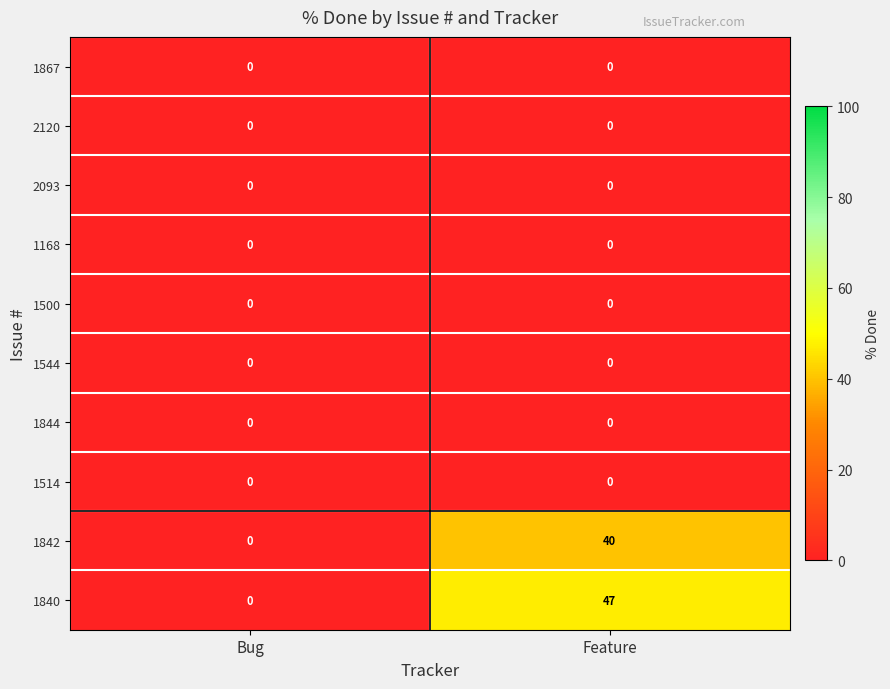

At which category does the chart reach its peak across all series?

Feature